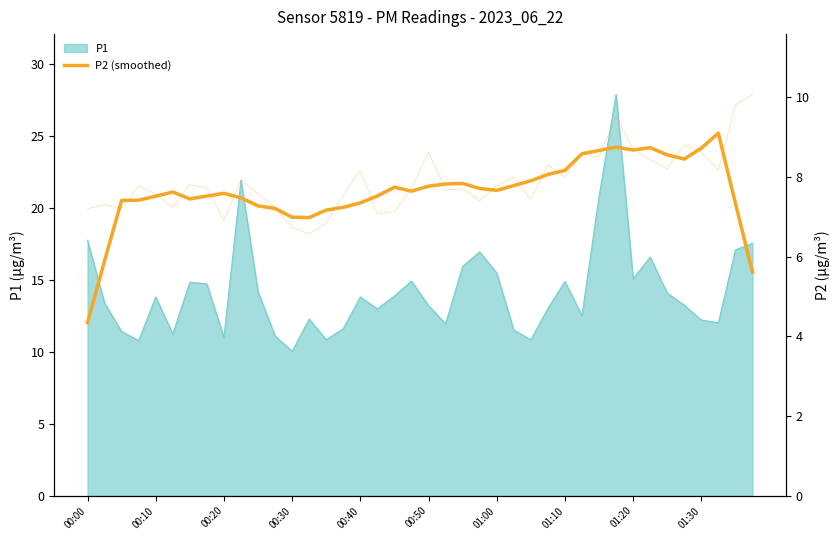

At which label does P1 reach its minimum?

00:30